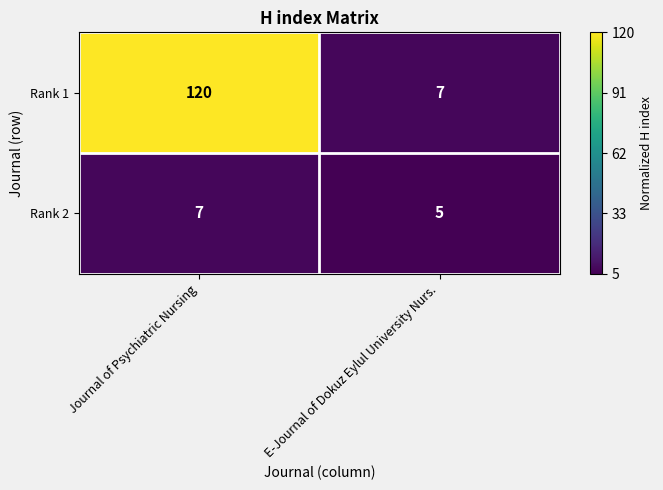

Rank the series by their maximum value, from highest to lowest.

Rank 1, Rank 2